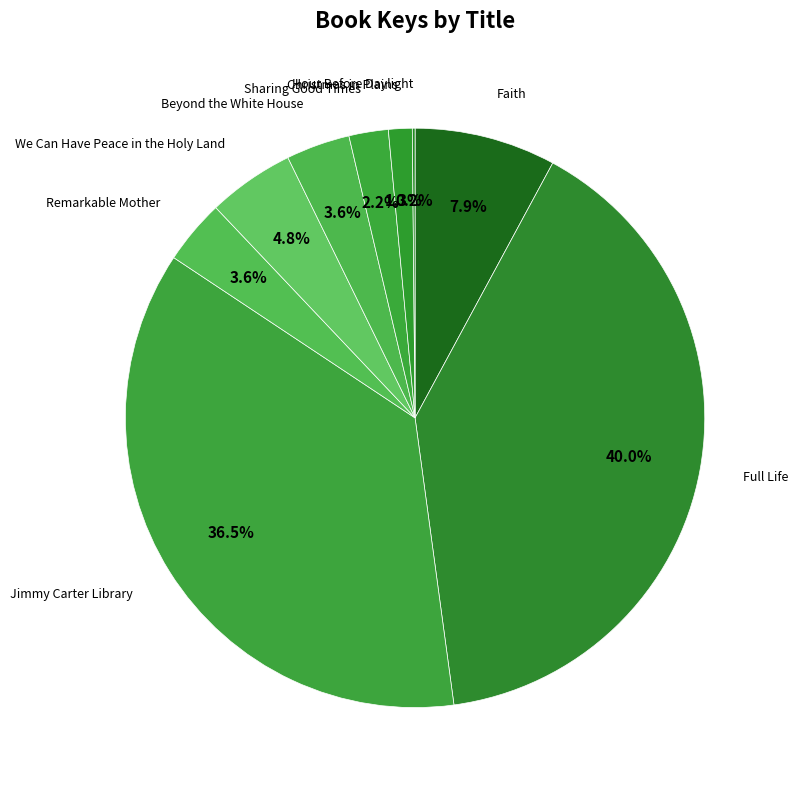

Combined, do Sharing Good Times and Christmas in Plains account for over 50%?

No